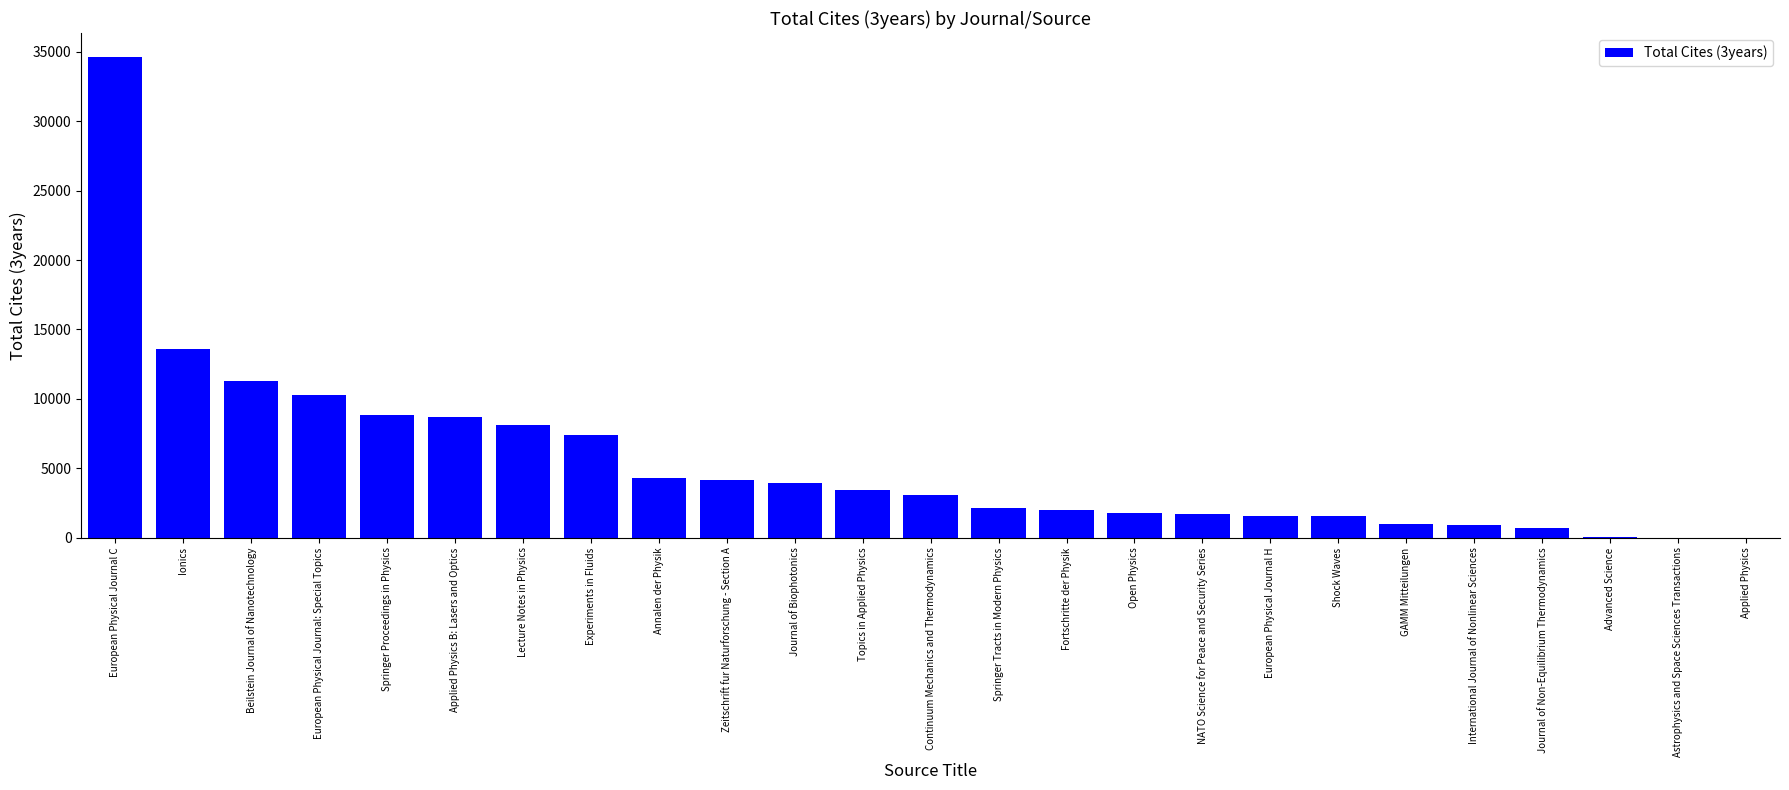

Which label corresponds to the largest value in the chart?

European Physical Journal C